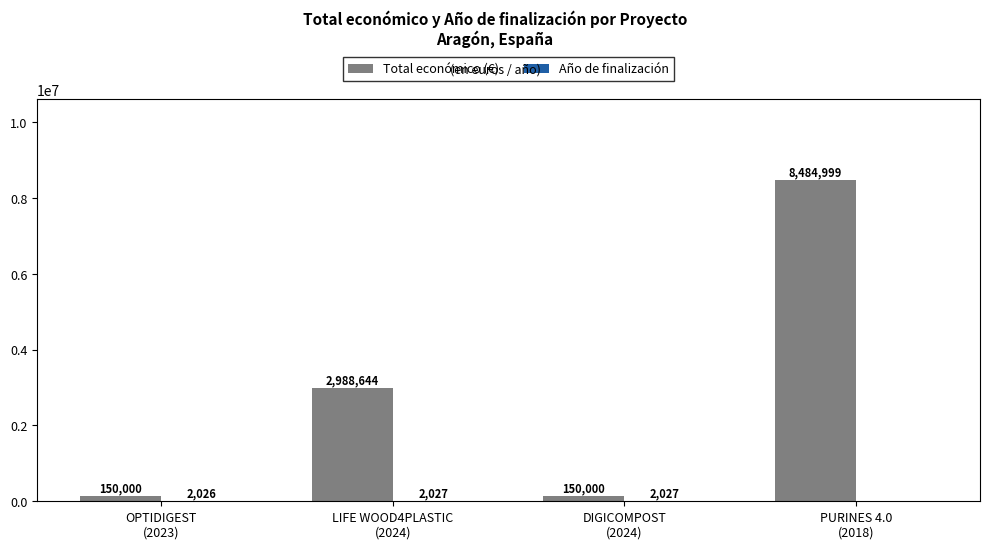

Which series has the largest total across all categories?

Total económico (€)